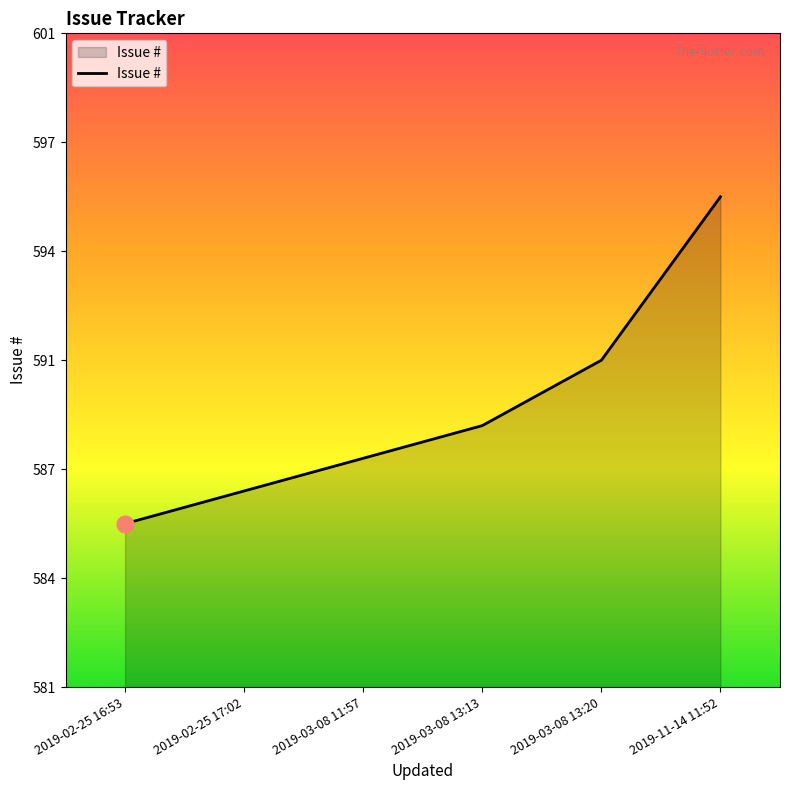

What is the greatest value displayed?

596